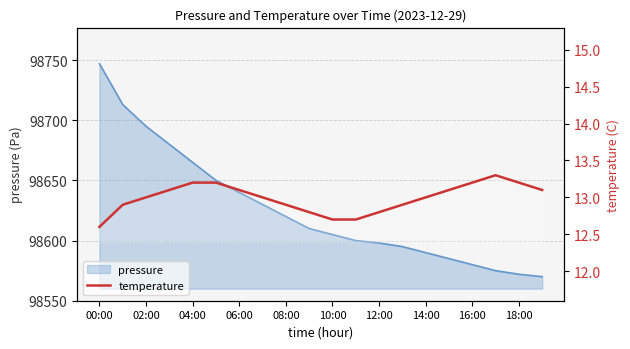

Is it true that the value at 00:00 is 2.6?

False